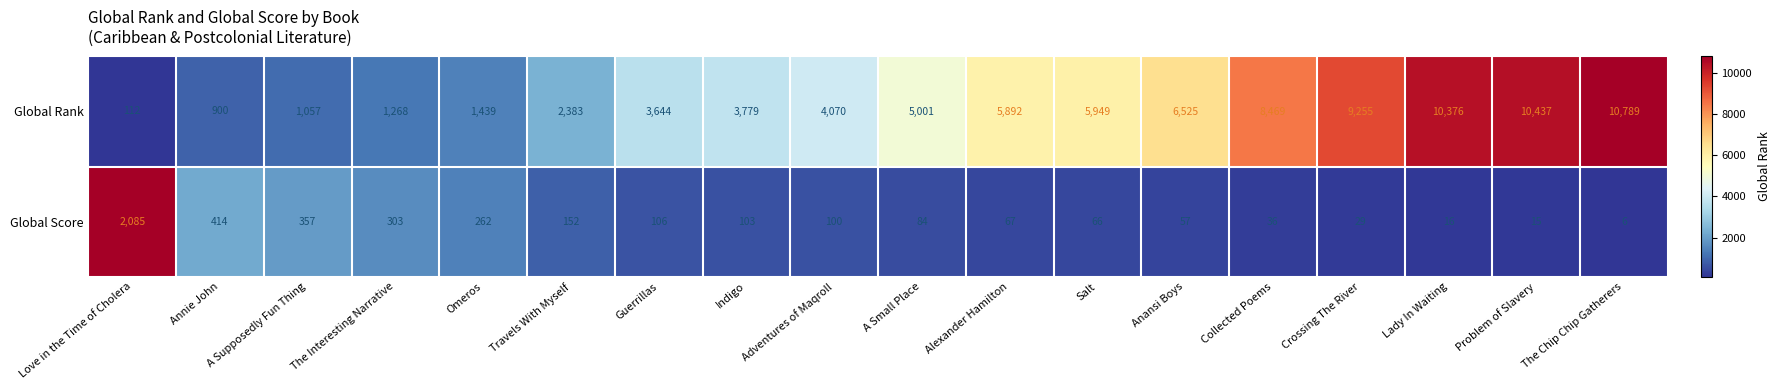

What is the maximum value shown in the chart?

10789